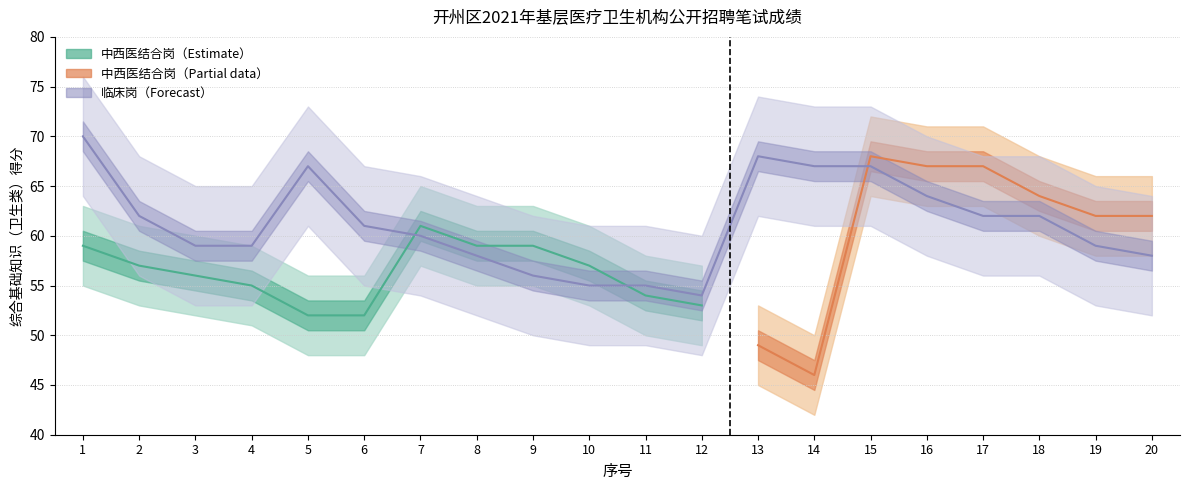

The chart shows a value of 21 at 18. True or false?

False